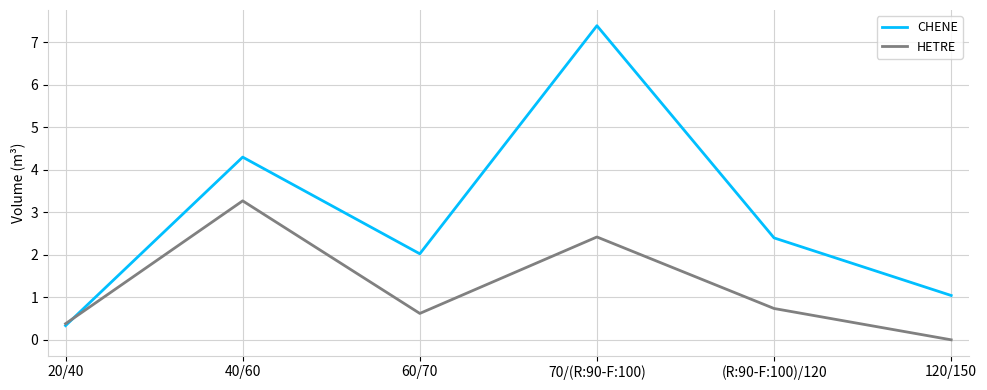

Is it true that HETRE equals 0.2 at 60/70?

False